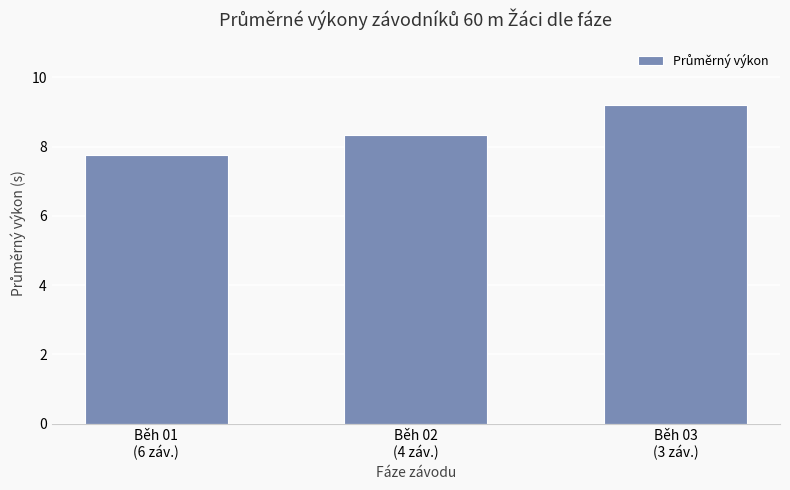

Reading left to right, transcribe all the data shown in this chart.

7.8	8.3	9.2